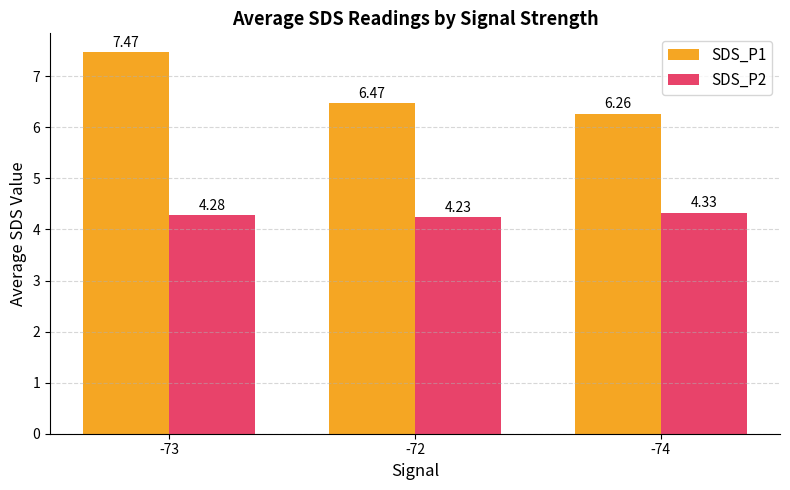

Which label corresponds to the largest value in the chart?

-73